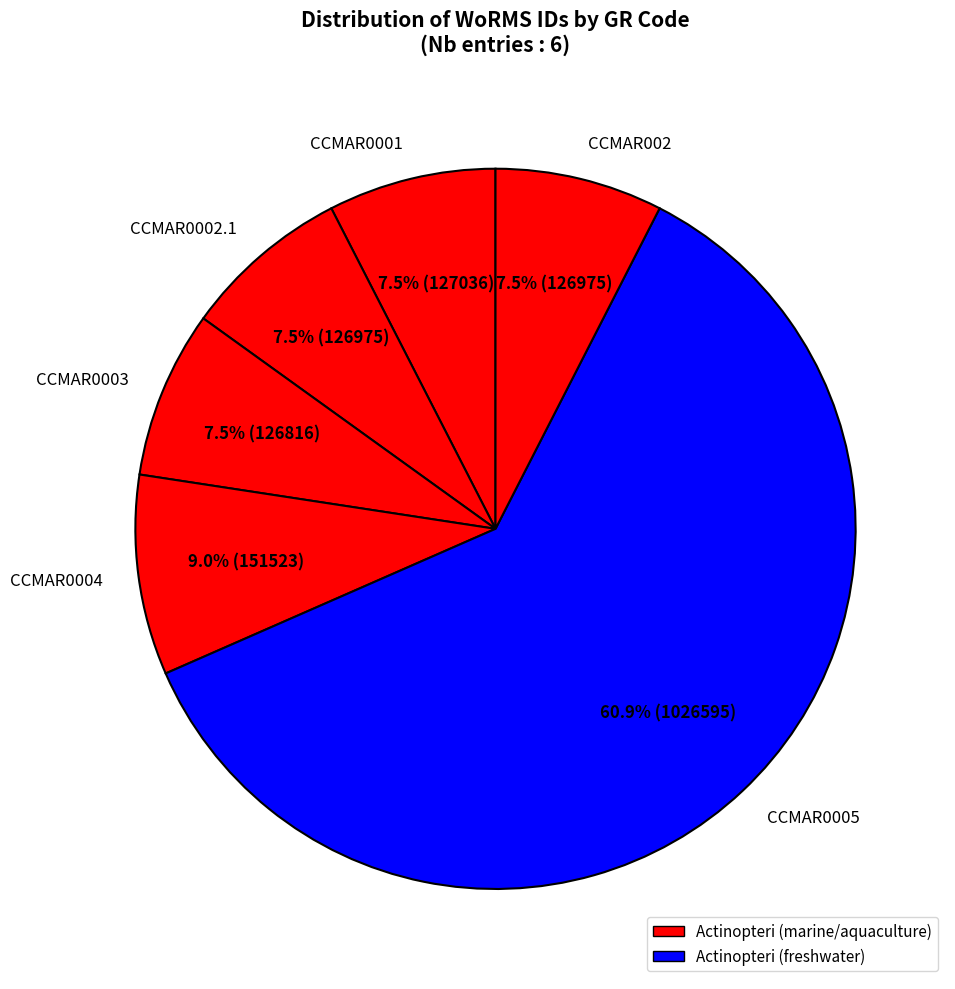

What portion of the pie excludes CCMAR0002.1?

92.5%